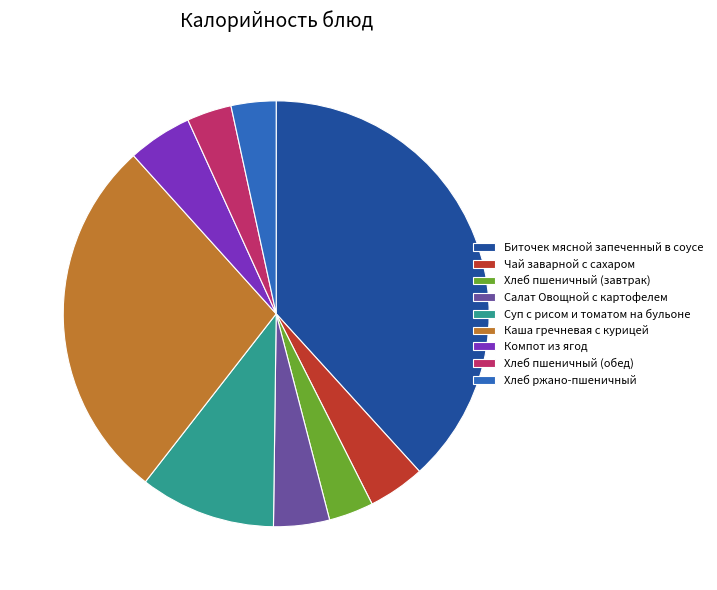

How many segments does this pie chart have?

9